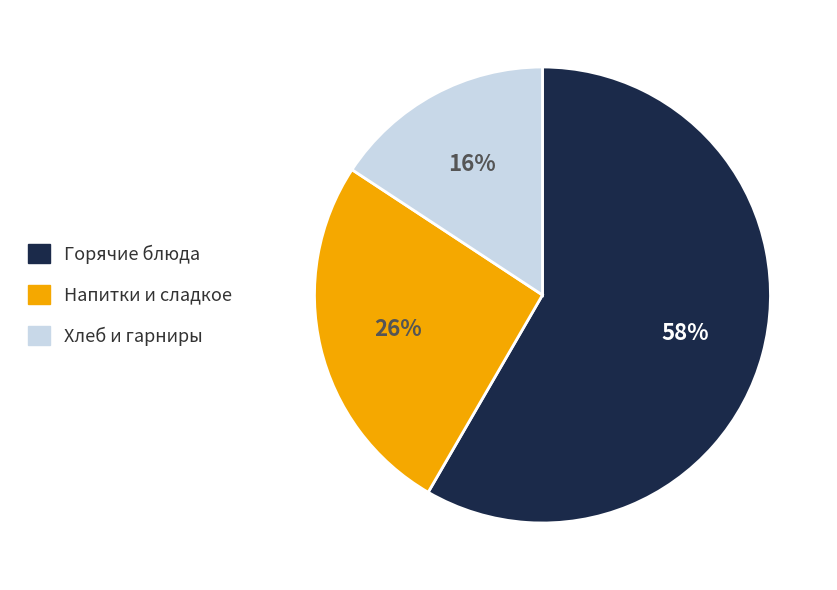

To the nearest percent, what portion does Напитки и сладкое represent?

26%